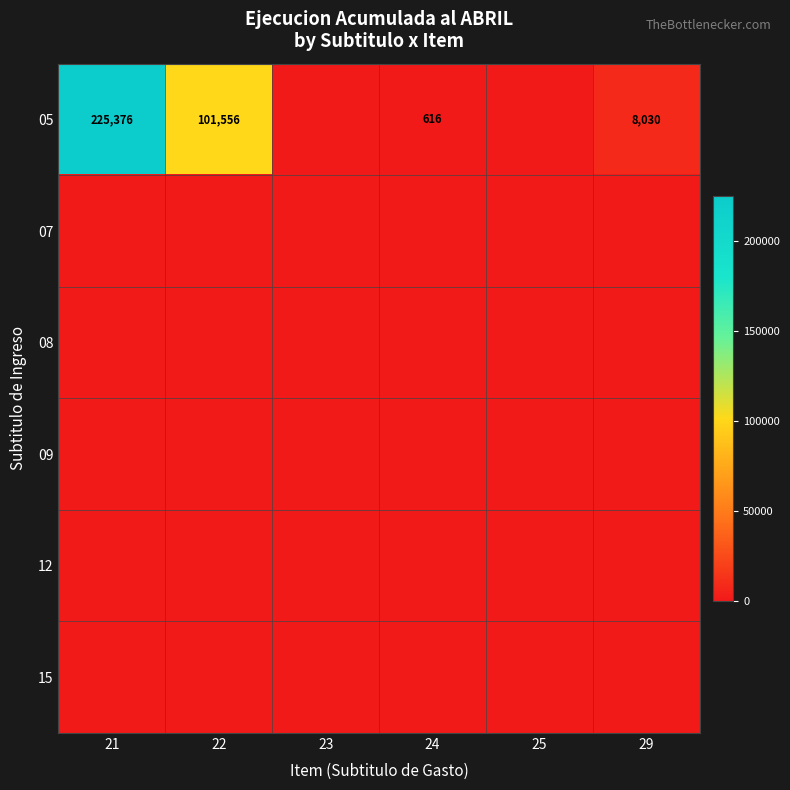

Is it true that 12 equals 0 at 22?

True